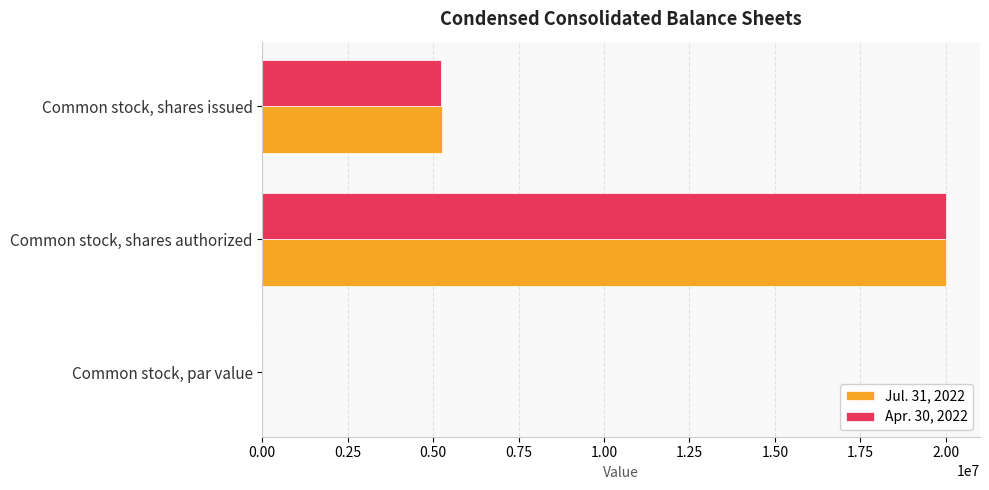

Is the value of Jul. 31, 2022 at Common stock, par value greater than the value of Apr. 30, 2022 at Common stock, shares issued?

No